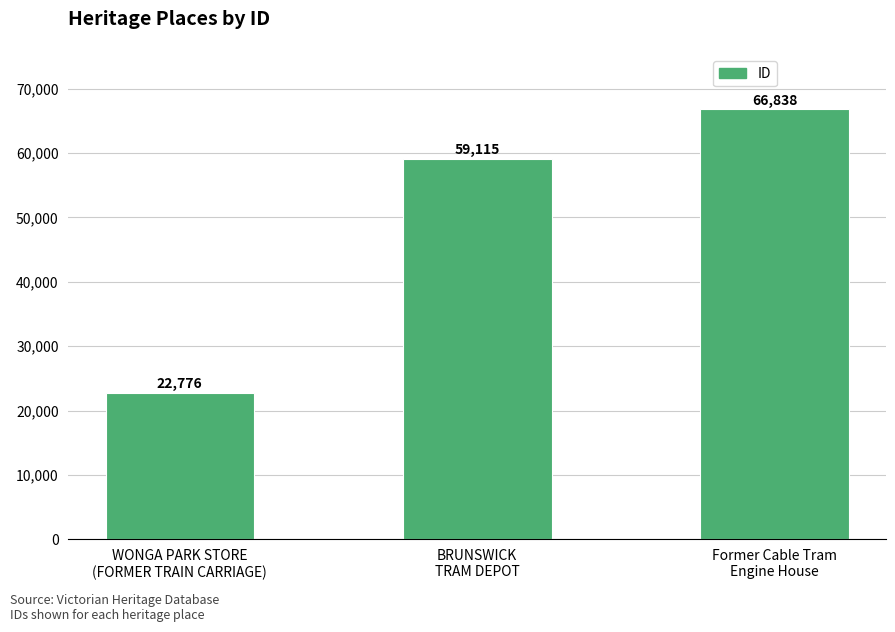

What is the value of the 1st bar from the left?

22776